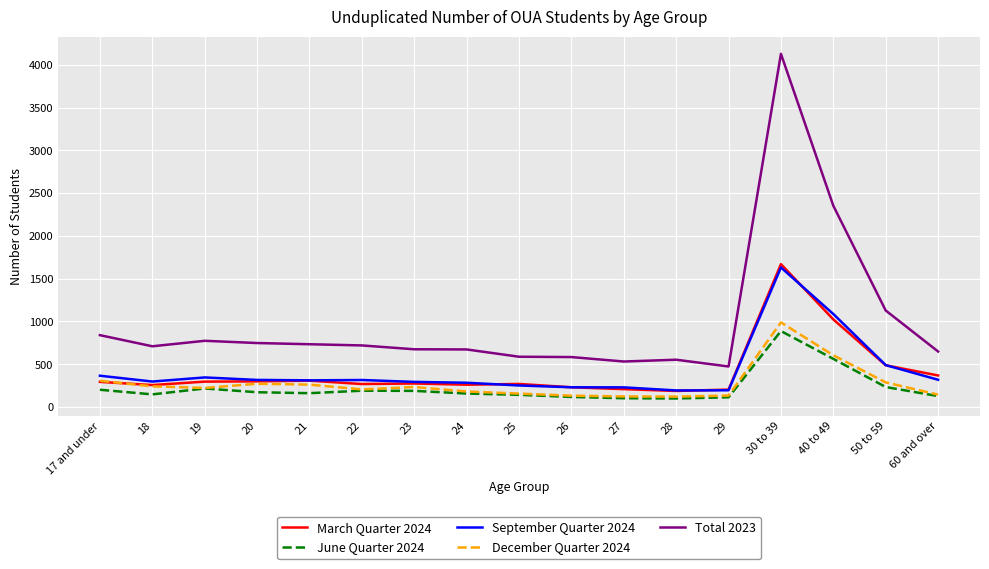

What is the greatest value displayed?

4127